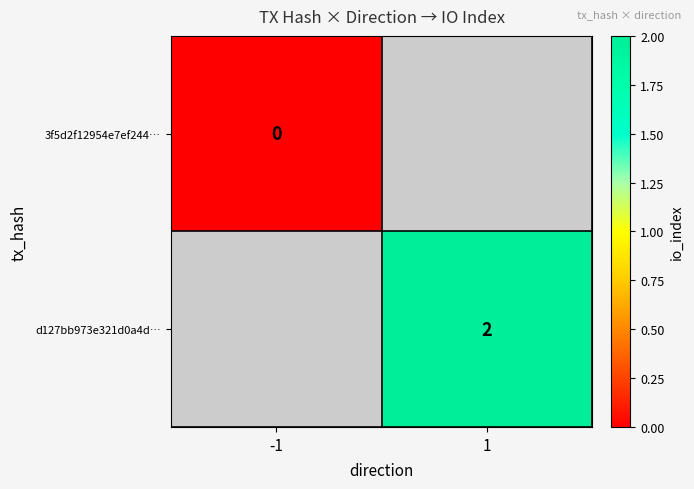

The d127bb973e321d0a4d… series shows 1 at 1. True or false?

False